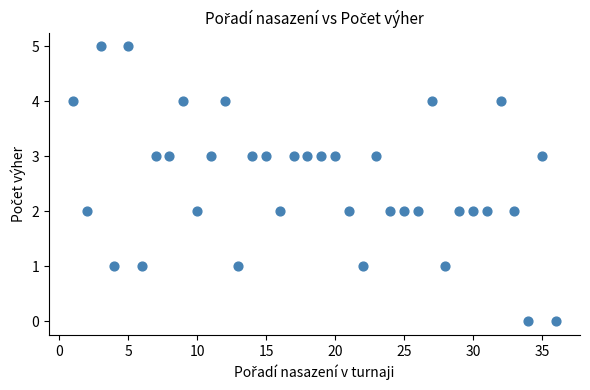

What is the range of Y values (max minus min)?

5